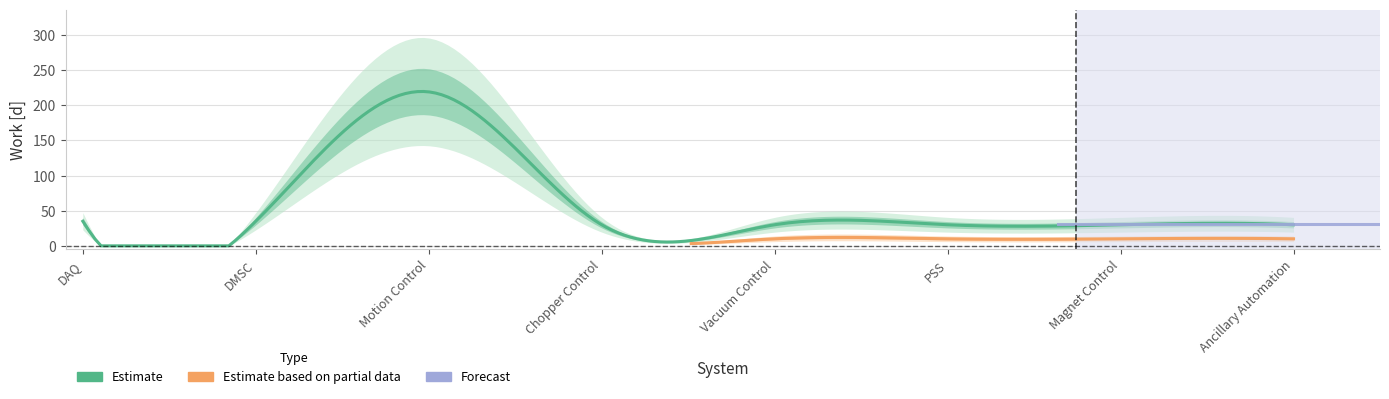

At which category is the sum across all series the highest?

Motion Control